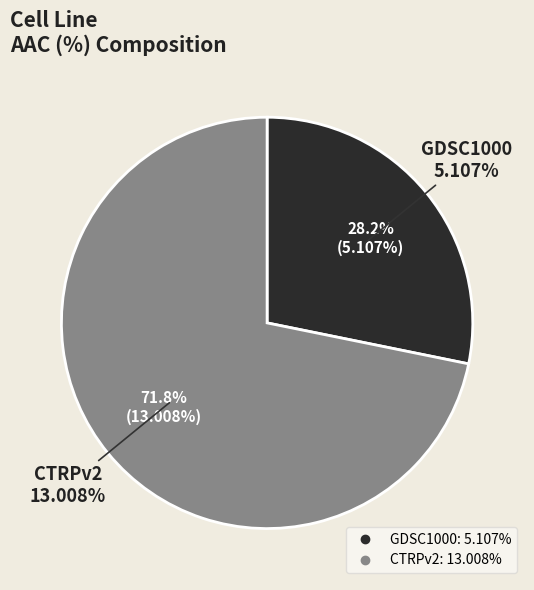

To the nearest percent, what percentage of the pie is CTRPv2?

72%